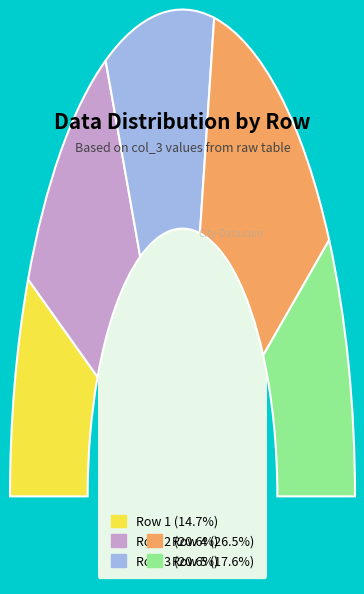

Which slice is the smallest?

Row 1